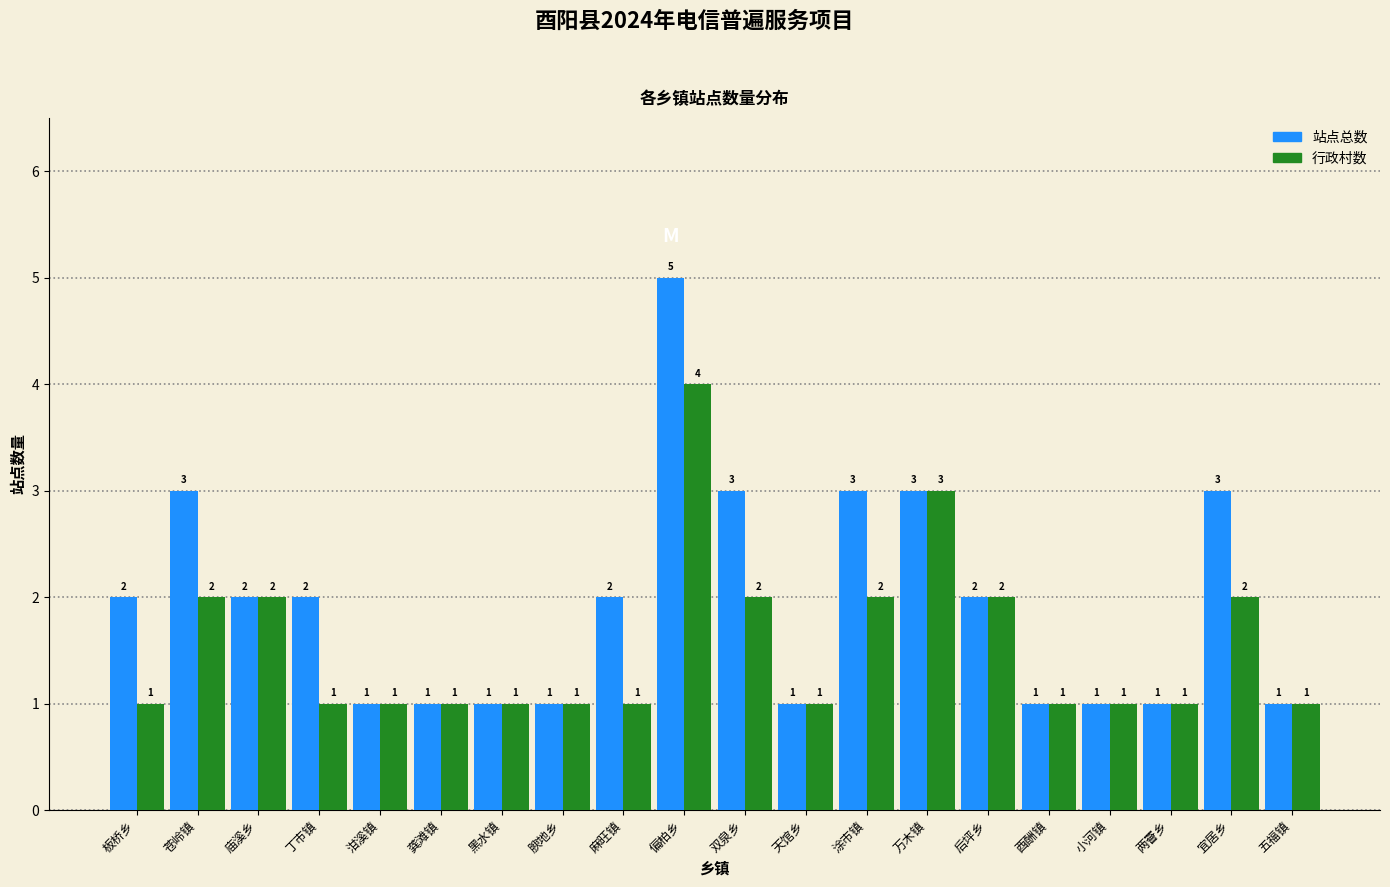

Reading left to right, transcribe all the data shown in this chart.

站点总数: 板桥乡=2	苍岭镇=3	庙溪乡=2	丁市镇=2	泔溪镇=1	龚滩镇=1	黑水镇=1	腴地乡=1	麻旺镇=2	偏柏乡=5	双泉乡=3	天馆乡=1	涂市镇=3	万木镇=3	后坪乡=2	酉酬镇=1	小河镇=1	两罾乡=1	宜居乡=3	五福镇=1
行政村数: 板桥乡=1	苍岭镇=2	庙溪乡=2	丁市镇=1	泔溪镇=1	龚滩镇=1	黑水镇=1	腴地乡=1	麻旺镇=1	偏柏乡=4	双泉乡=2	天馆乡=1	涂市镇=2	万木镇=3	后坪乡=2	酉酬镇=1	小河镇=1	两罾乡=1	宜居乡=2	五福镇=1